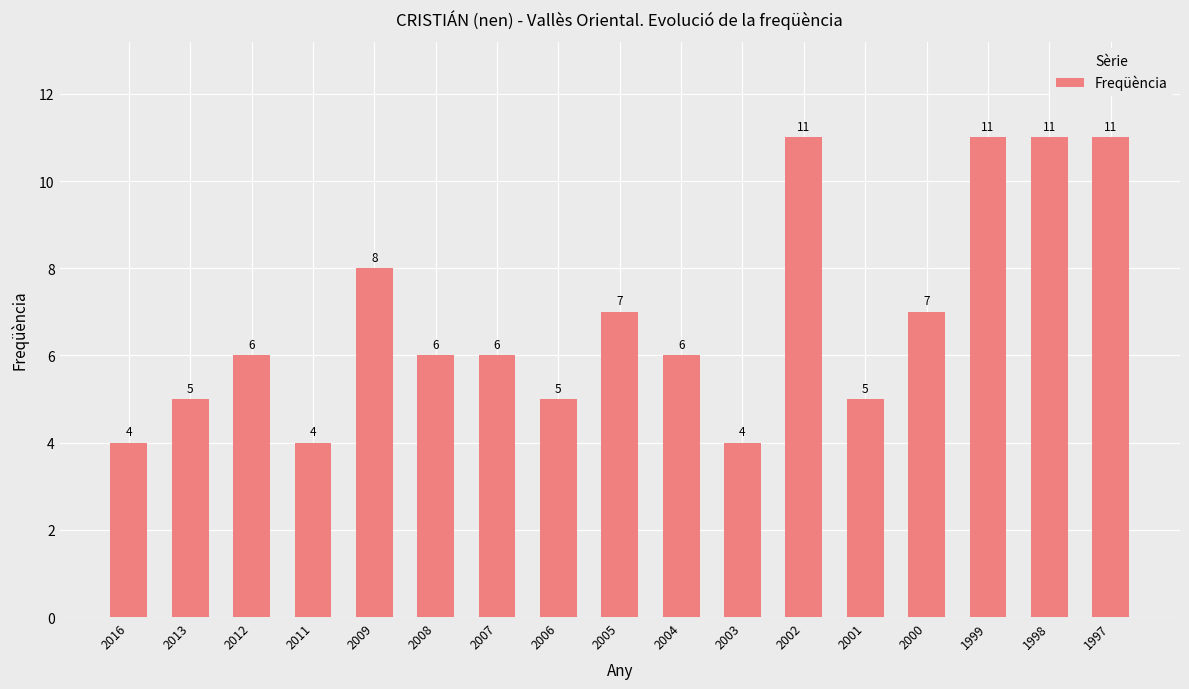

The chart shows a value of 3 at 2011. True or false?

False